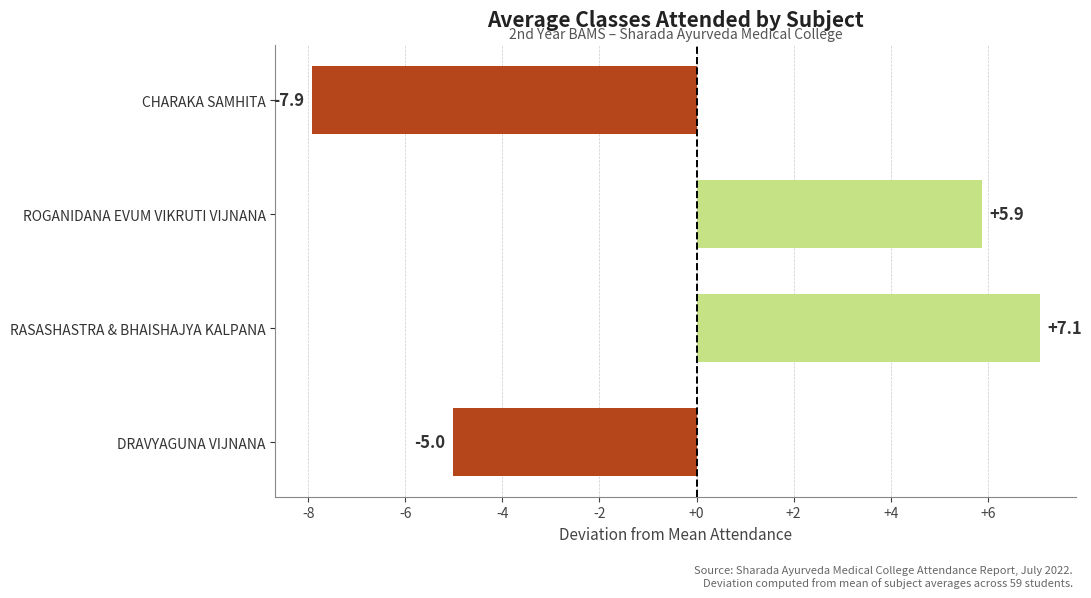

Where is the data nearest to the value 0?

DRAVYAGUNA VIJNANA